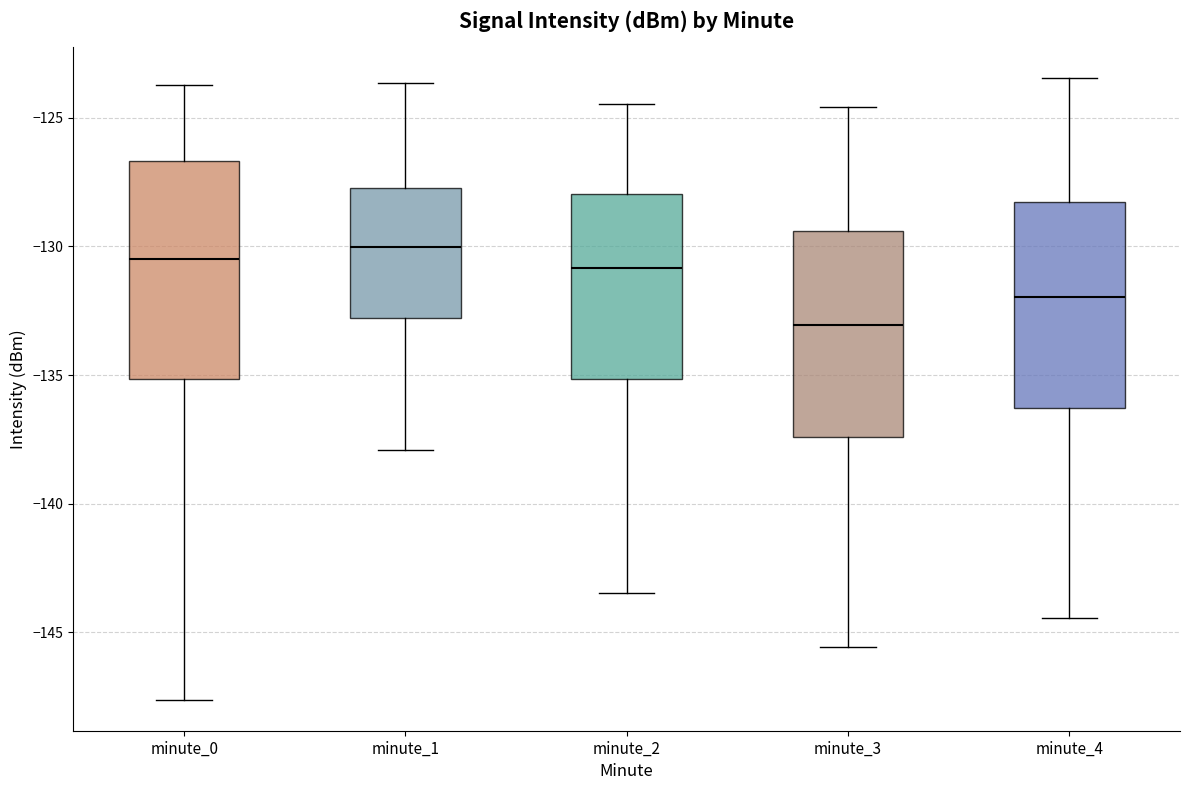

Reading left to right, transcribe this box plot: for each box, give where its median line is, the range the box spans, and where its two whiskers end, as read against the y-axis. The values are not printed on the chart, so give them approximately, as read against the axis.

minute_0: median -130.5, box -135.0 to -126.5, whiskers -147.5 to -123.5
minute_1: median -130.0, box -133.0 to -127.5, whiskers -138.0 to -123.5
minute_2: median -131.0, box -135.0 to -128.0, whiskers -143.5 to -124.5
minute_3: median -133.0, box -137.5 to -129.5, whiskers -145.5 to -124.5
minute_4: median -132.0, box -136.5 to -128.5, whiskers -144.5 to -123.5